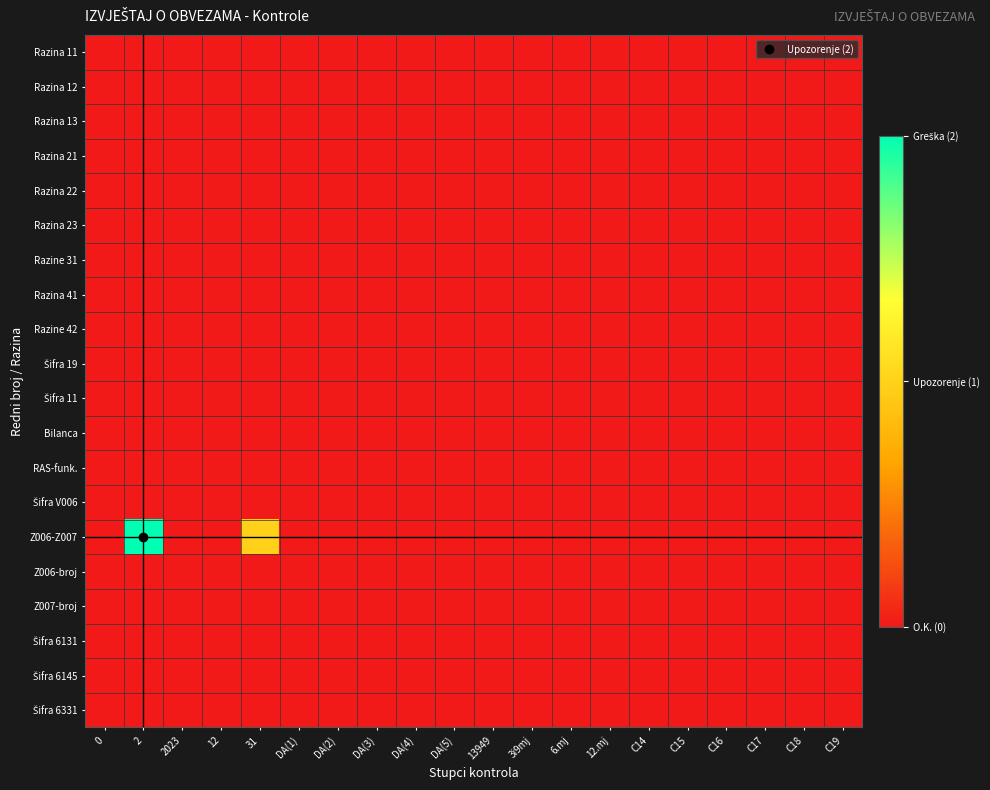

How many data points does each series have?

20